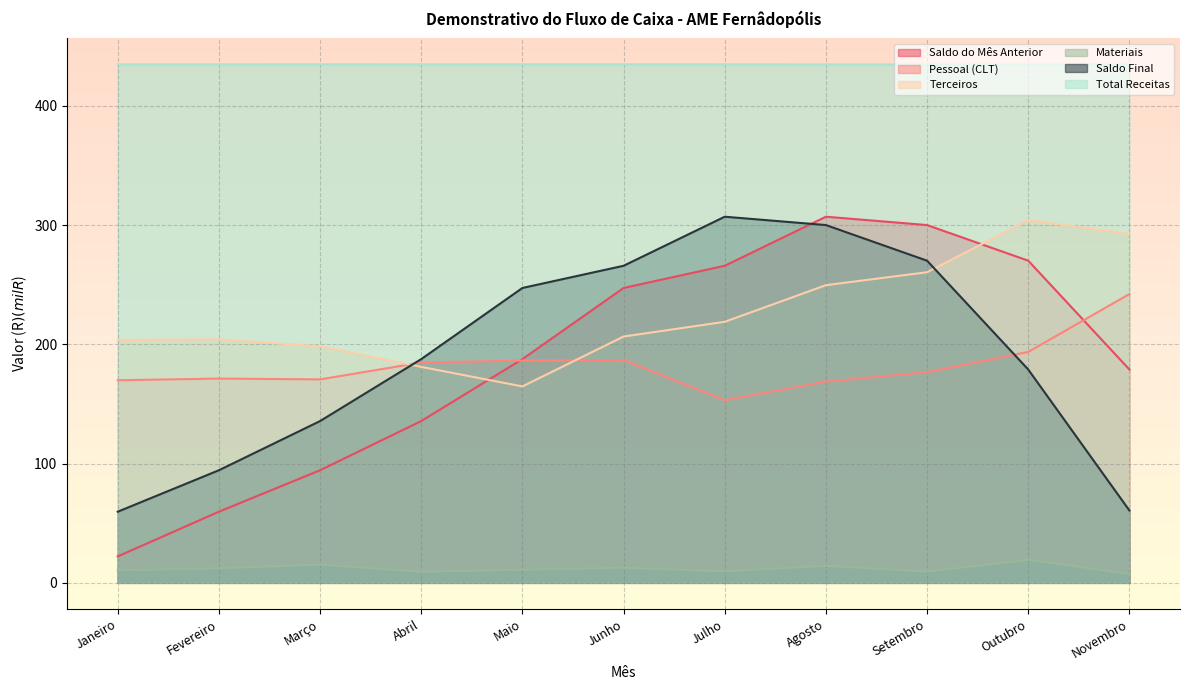

How many data points in Materiais are above 11?

6